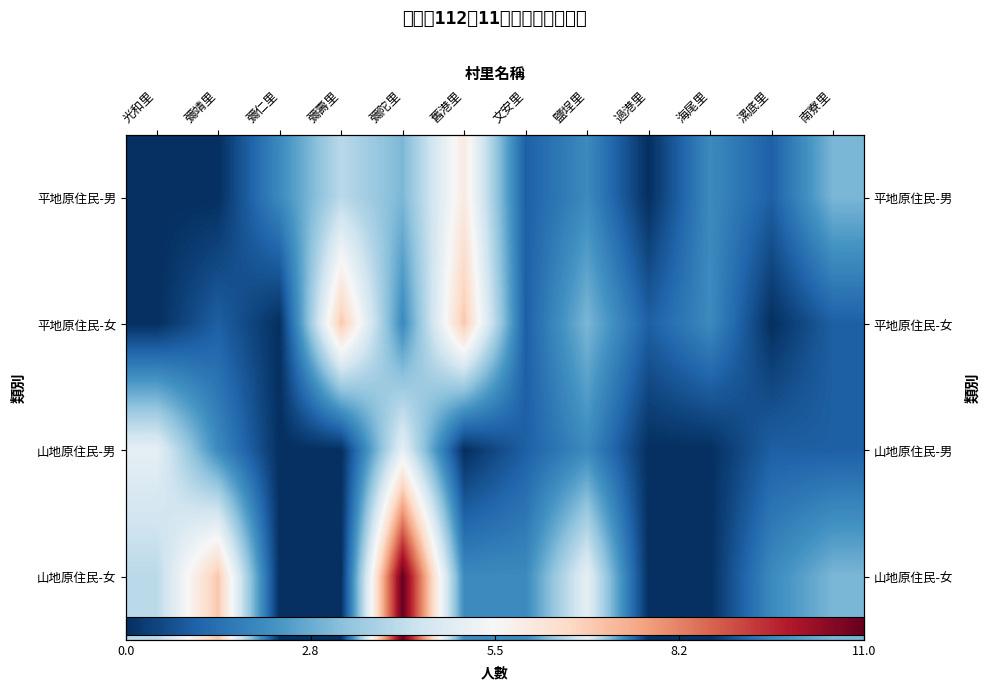

At how many categories does at least one series exceed 5?

4